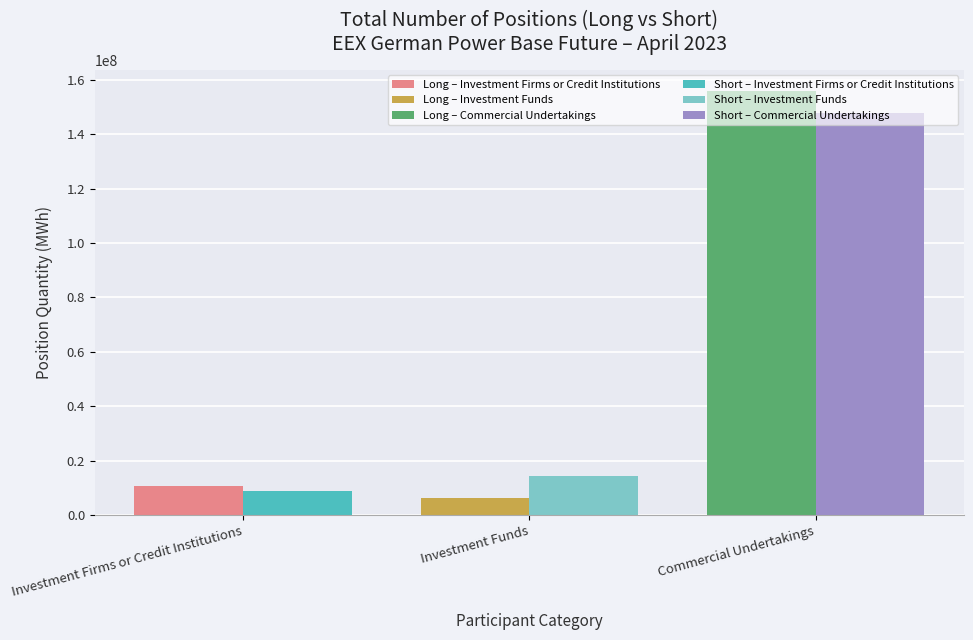

What is the approximate value of Long – Investment Funds at Investment Funds?

6210502.8